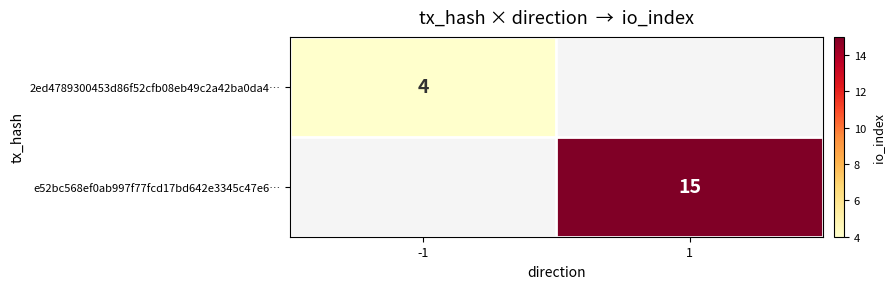

Is the value of e52bc568ef0ab997f77fcd17bd642e3345c47e6… at 1 greater than the value of 2ed4789300453d86f52cfb08eb49c2a42ba0da4… at -1?

Yes